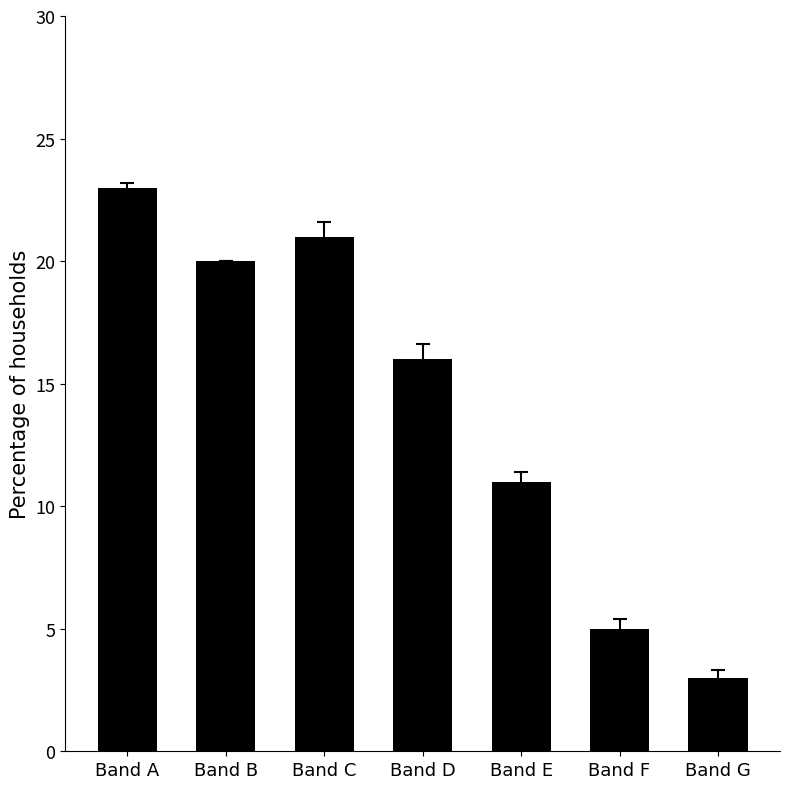

How many data points are less than 16?

3